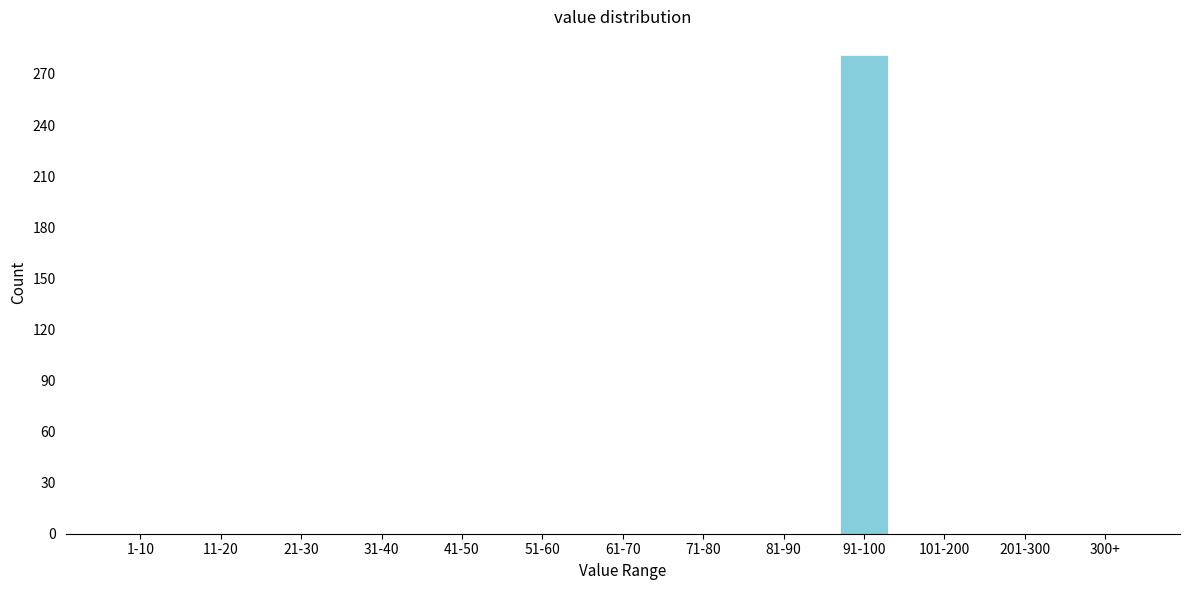

Reading right to left, list all the values displayed in this chart.

300+=0	201-300=0	101-200=0	91-100=281	81-90=0	71-80=0	61-70=0	51-60=0	41-50=0	31-40=0	21-30=0	11-20=0	1-10=0